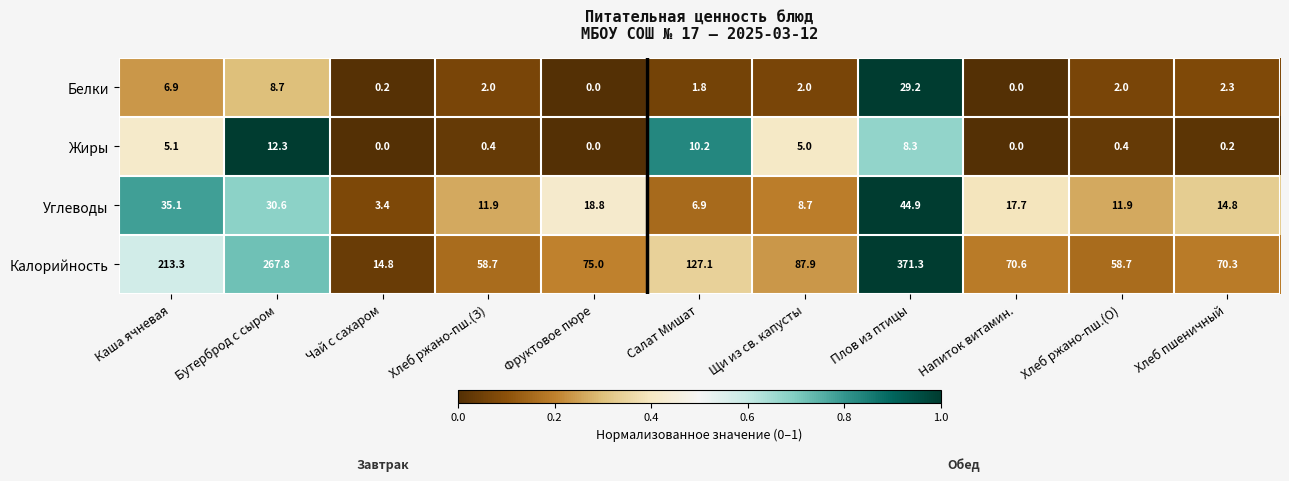

Is it true that Калорийность equals 102.3 at Хлеб ржано-пш.(З)?

False